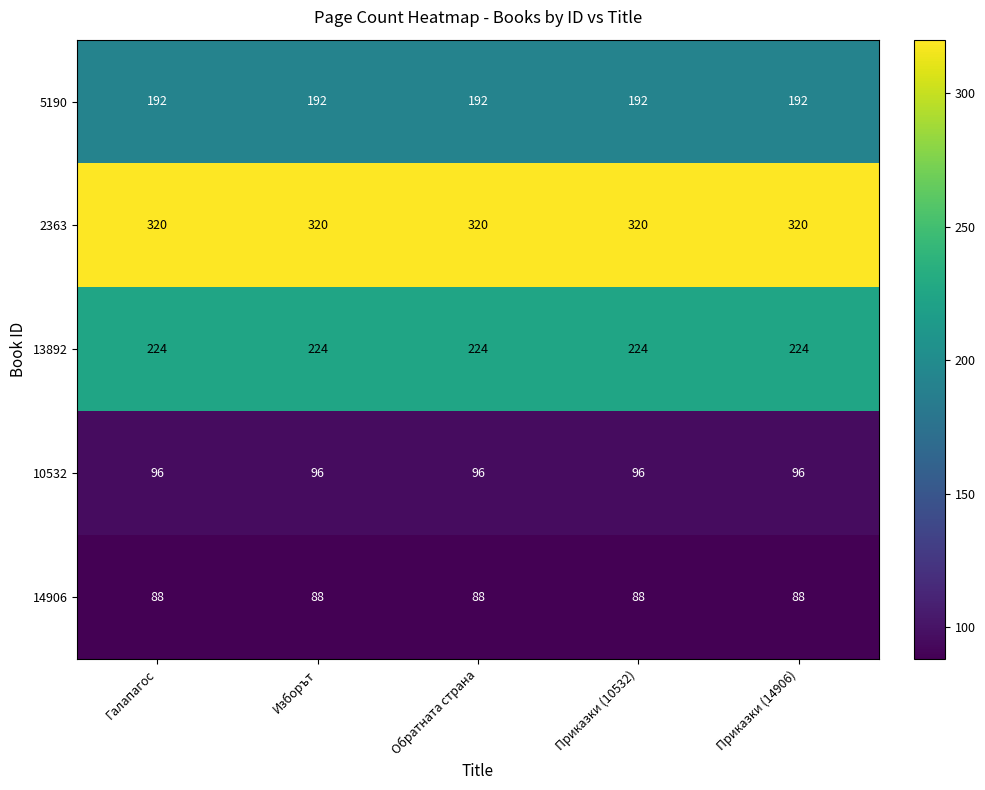

Which series has the largest total across all categories?

2363